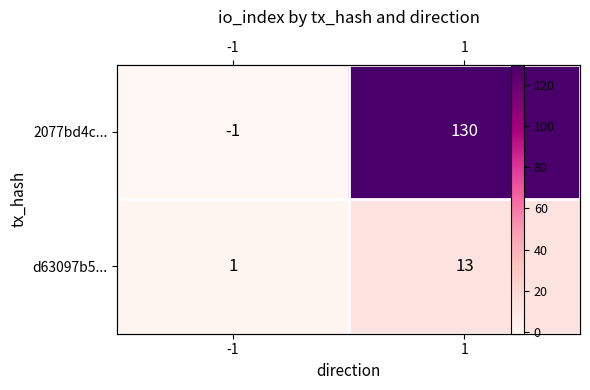

How many values in the d63097b5... series are below 13?

1